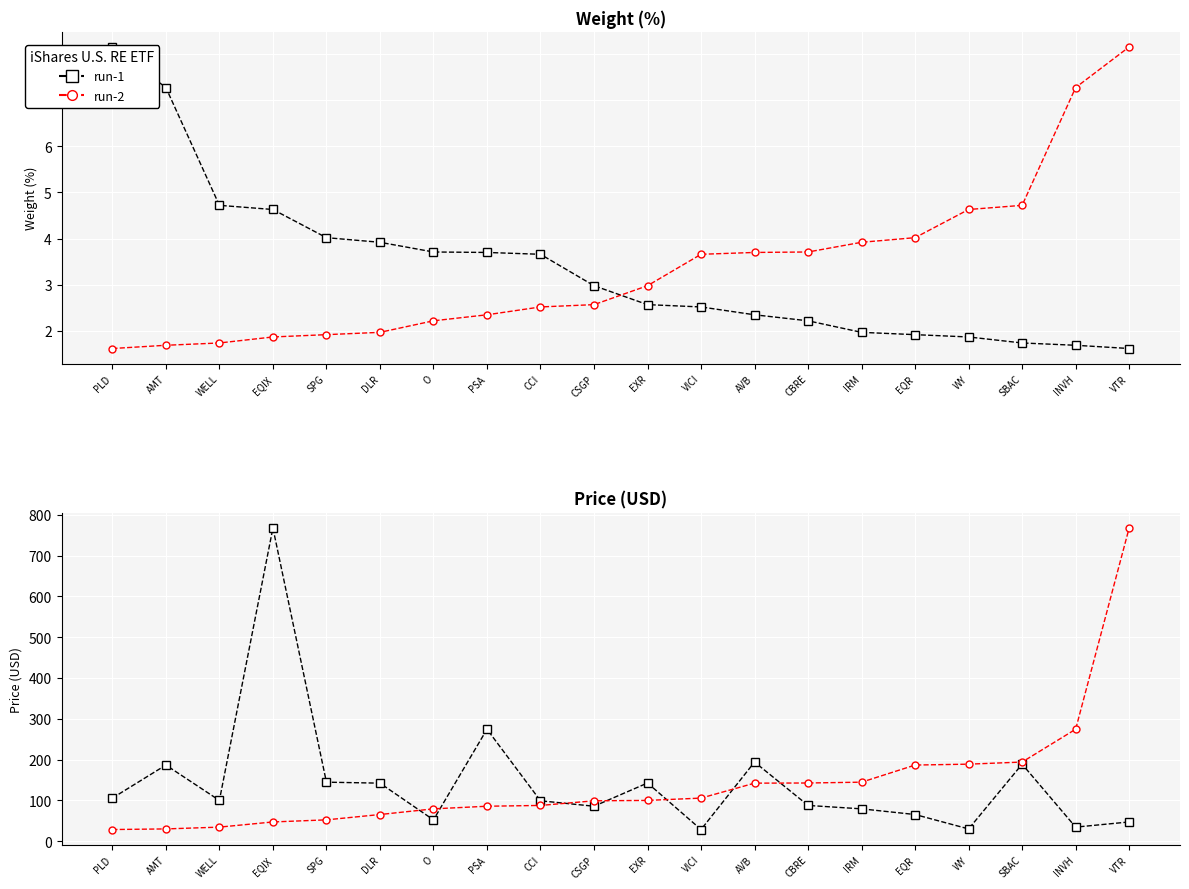

What is the difference between the maximum and minimum values in the Price (run-1) series?

738.9